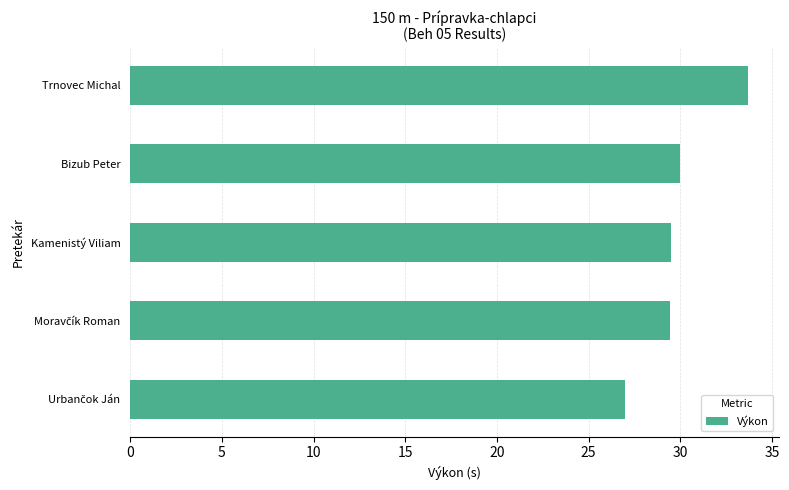

Approximately how many times larger is the value at Kamenistý Viliam compared to Bizub Peter?

1.0